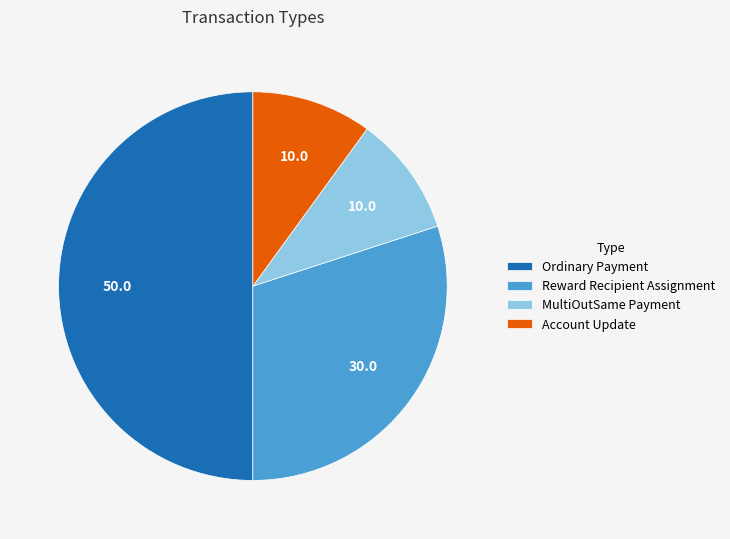

What is the ratio of the value at Account Update to the value at Reward Recipient Assignment?

0.3